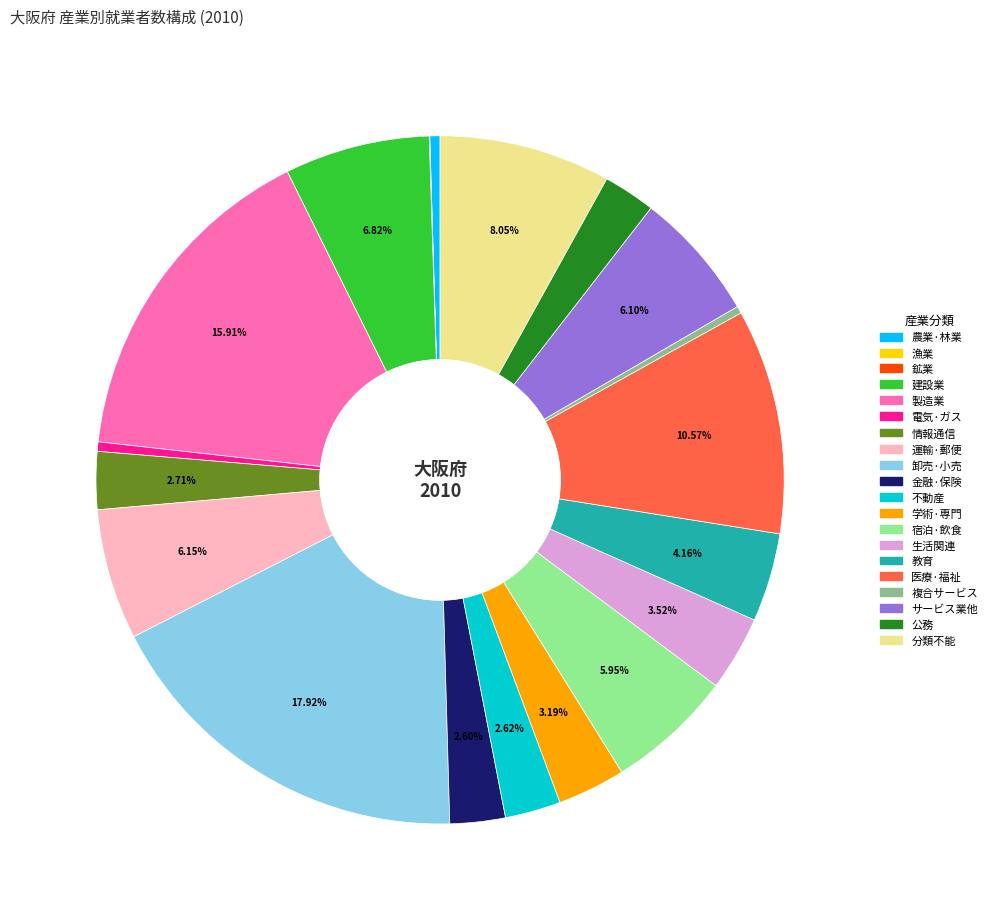

Is there any slice that represents more than half of the pie?

No